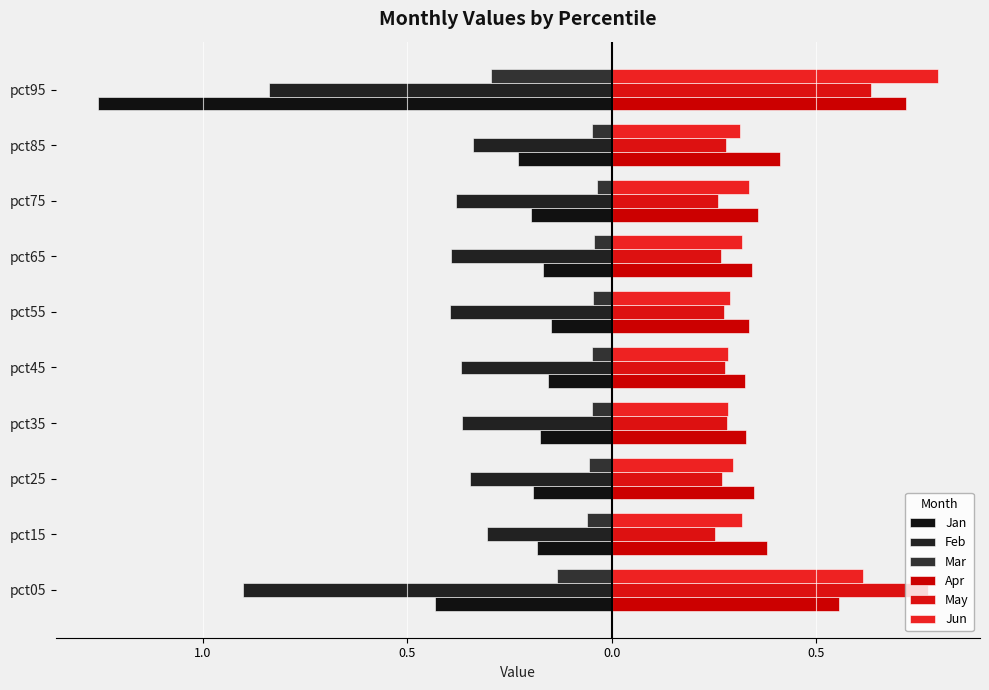

What is the sum of all May values?

3.6